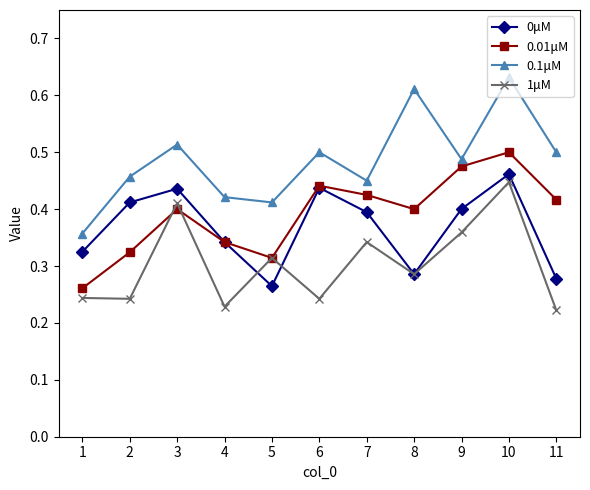

Which series has the widest spread of values?

0.1μM